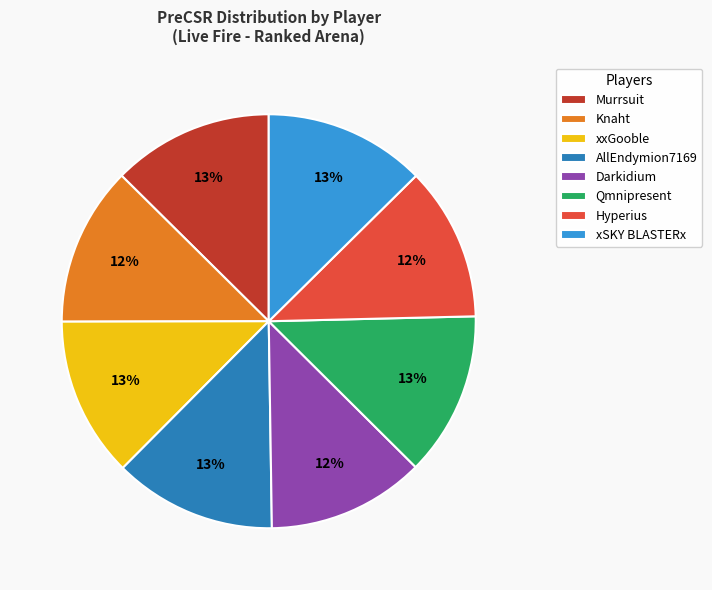

What percentage is the xSKY BLASTERx slice, to the nearest percent?

13%